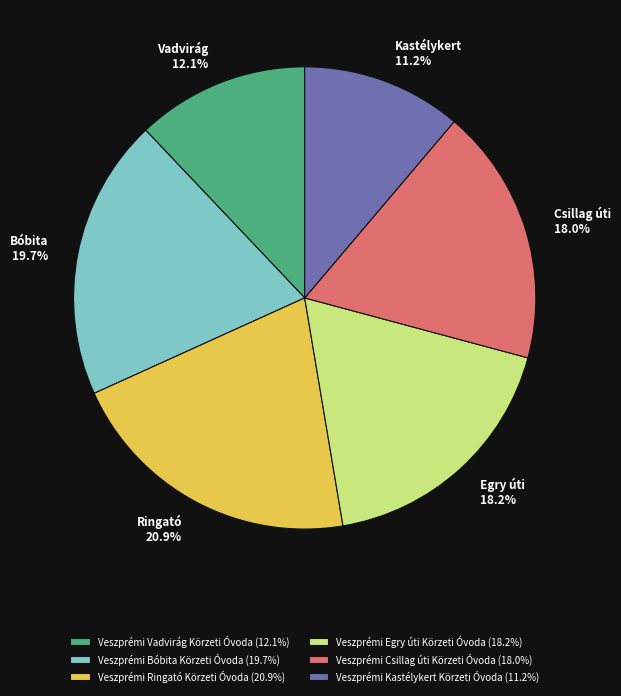

Does Veszprémi Bóbita Körzeti Óvoda represent more than half of the total?

No